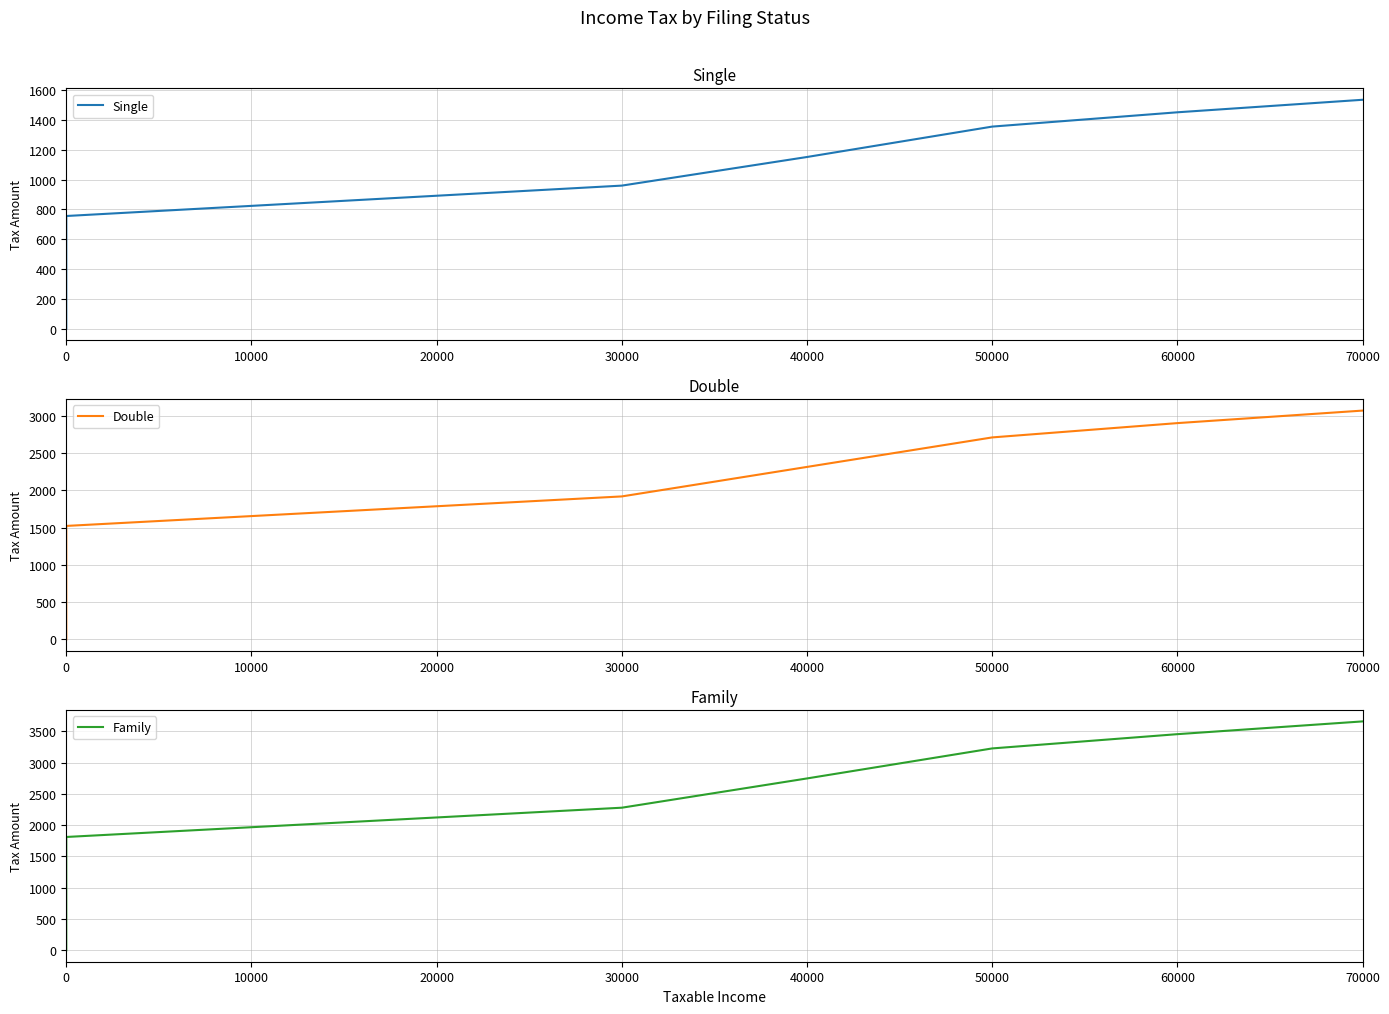

What is the difference between the maximum and minimum values in the Single series?

1536